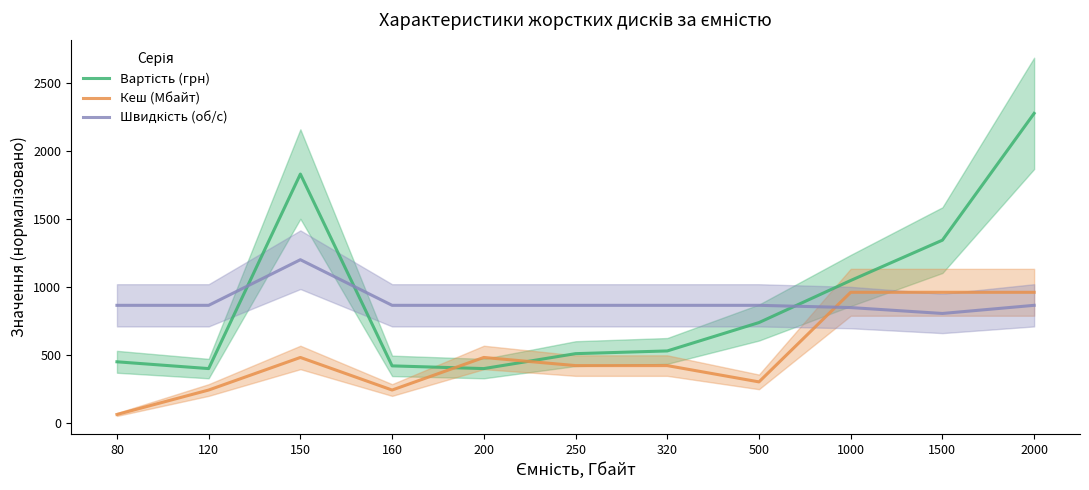

What are all the series names shown in the legend?

Вартість (грн), Кеш (Мбайт), Швидкість (об/с)